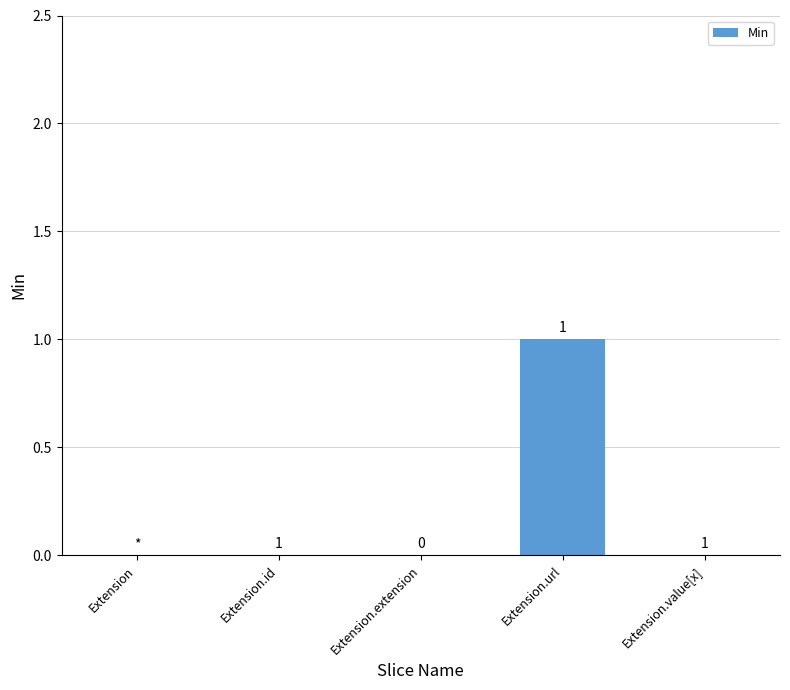

Which label corresponds to the largest value in the chart?

Extension.url